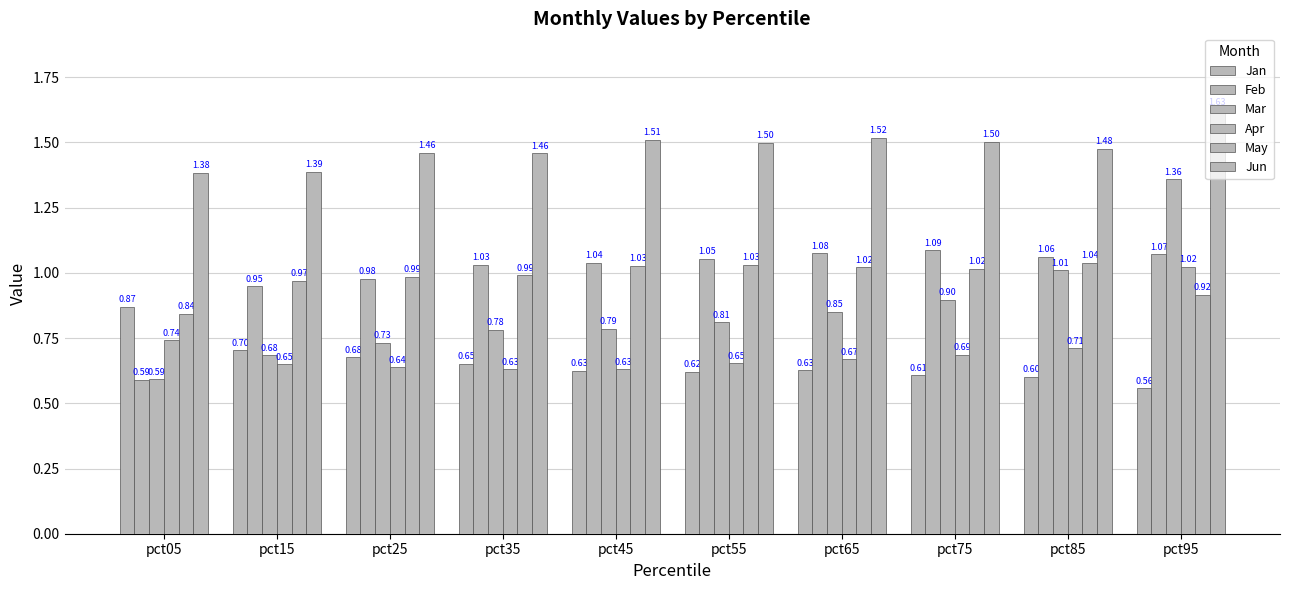

Where is May nearest to the value 0?

pct05